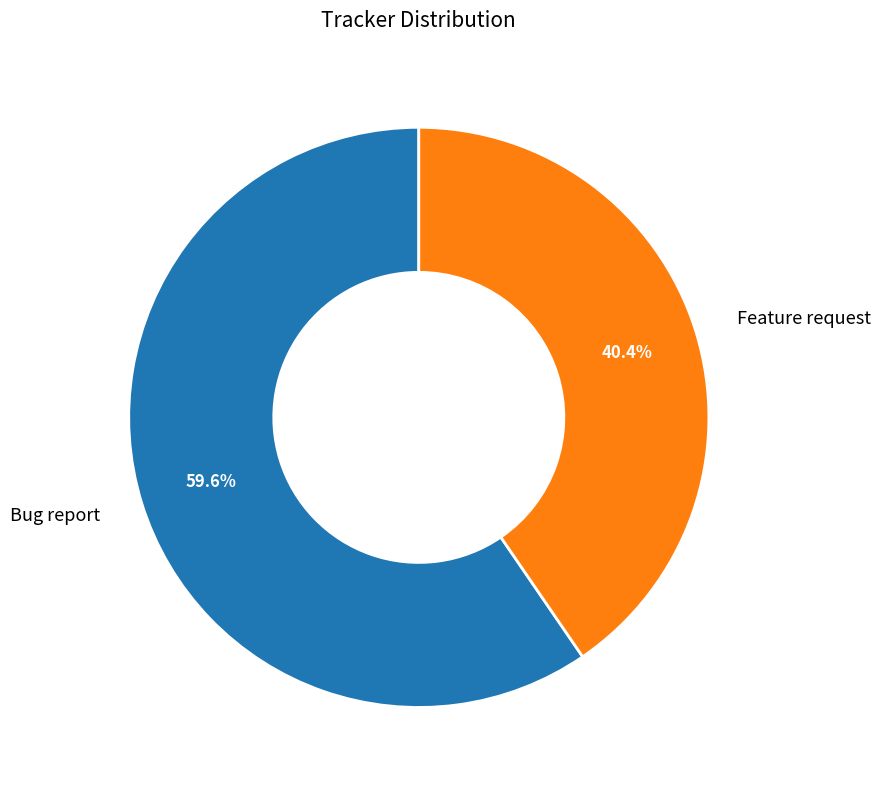

To the nearest percent, what percentage of the pie is Feature request?

40%